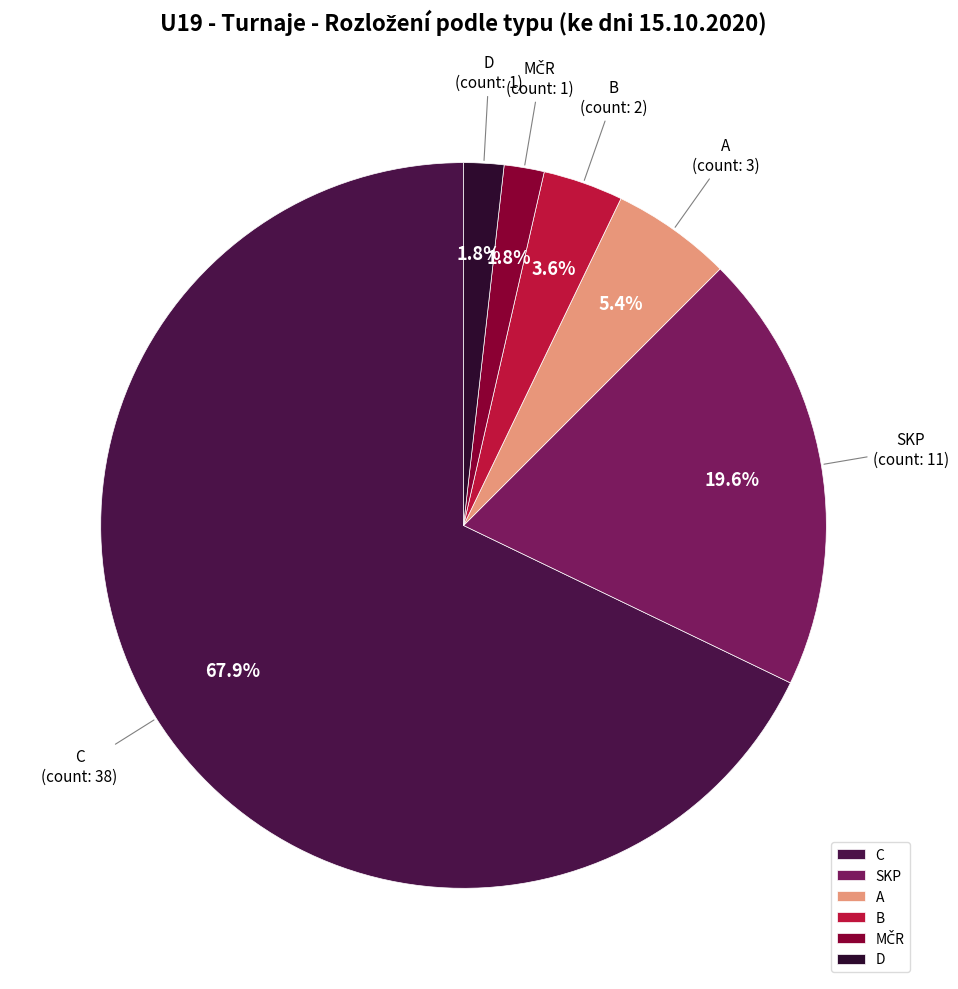

Which category accounts for the majority?

C